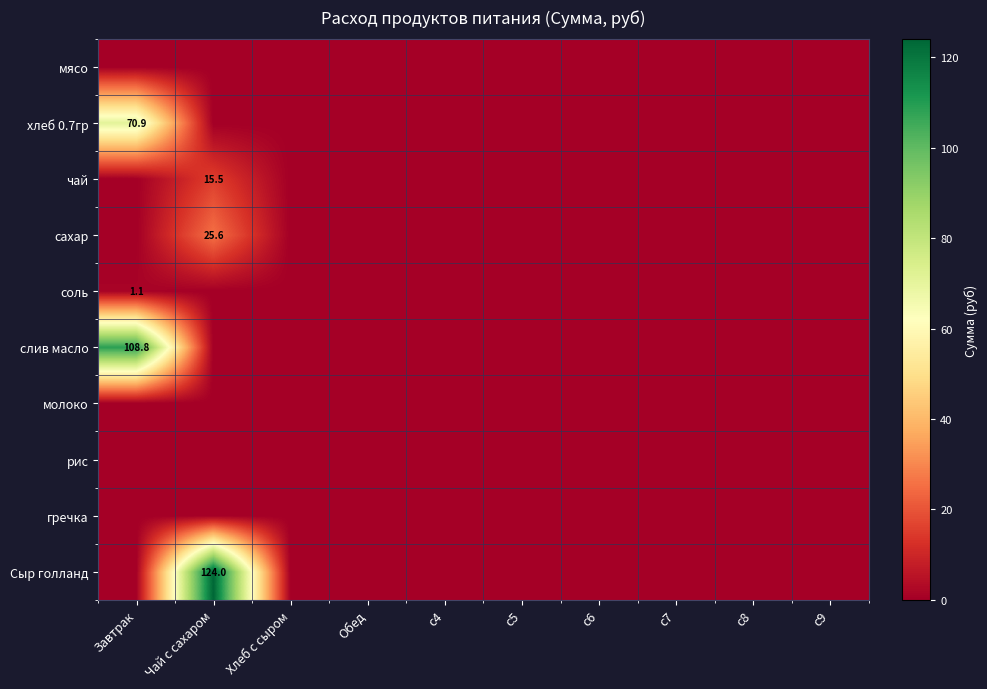

Count the number of categories in the chart.

10